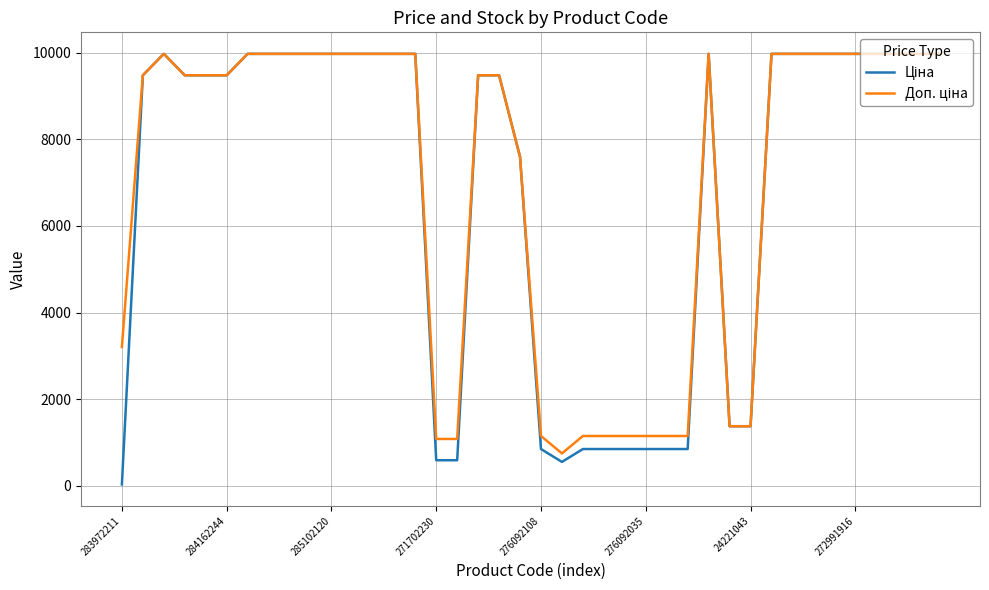

What is the greatest value displayed?

9975.0